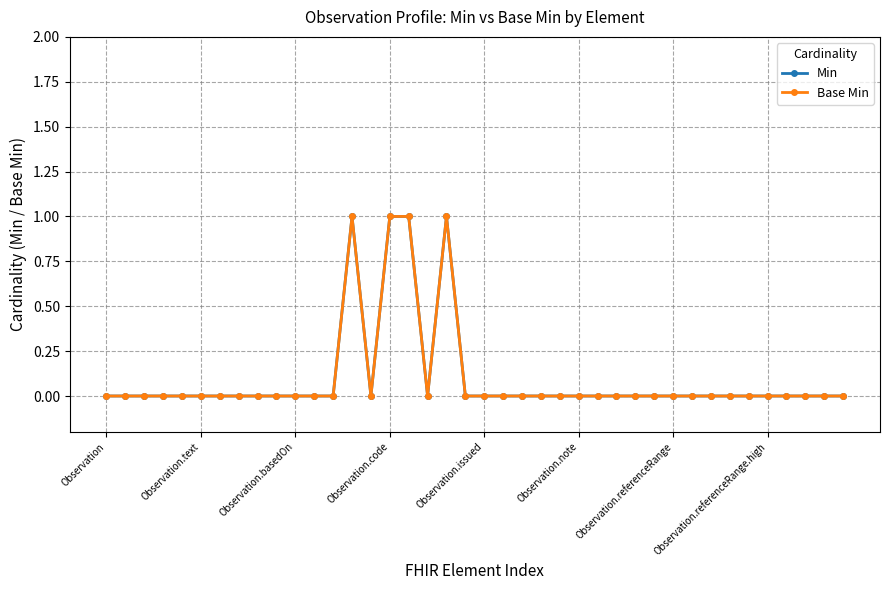

Is this an area chart (filled region under the line)?

No